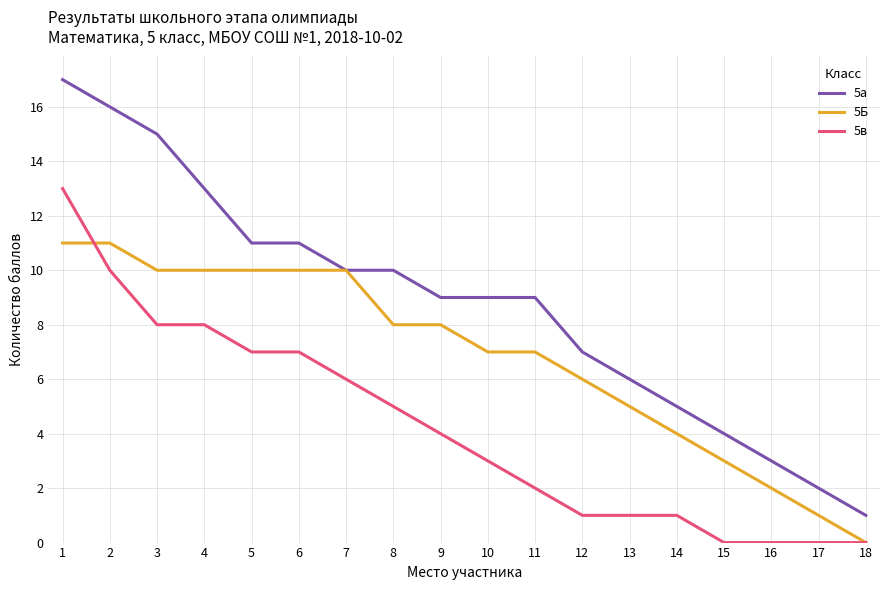

True or false: 5Б has a value of 10 at 6.

True